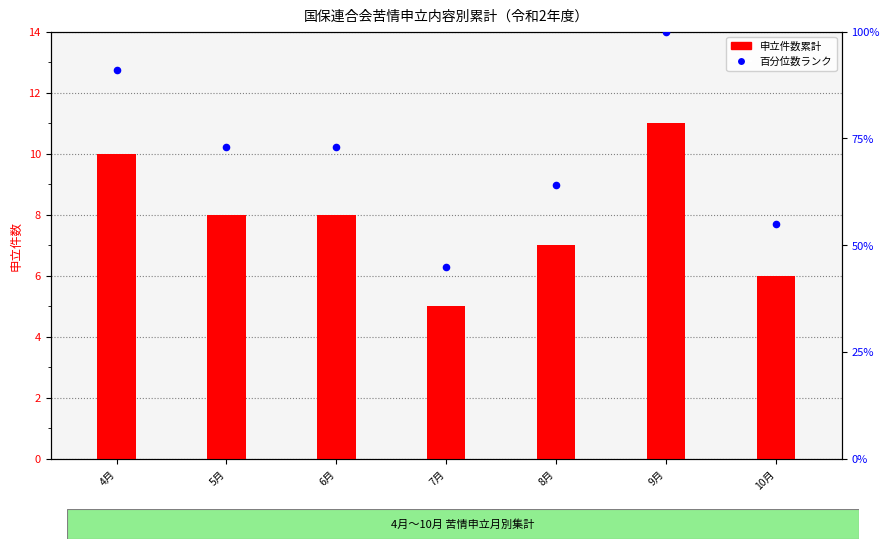

What is the total value across all series at 6月?

81